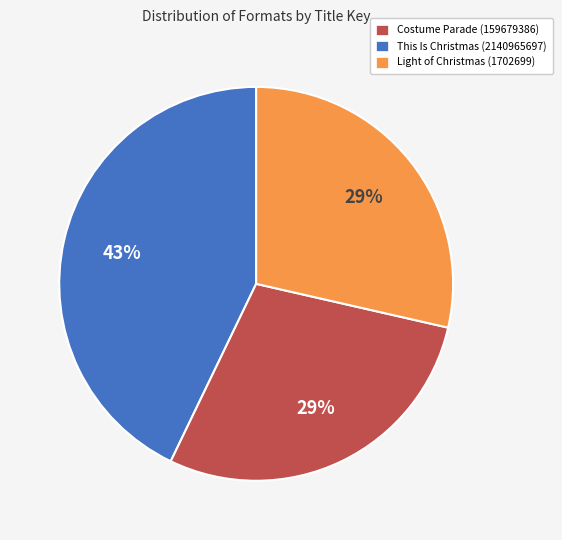

Count the number of slices in the pie.

3